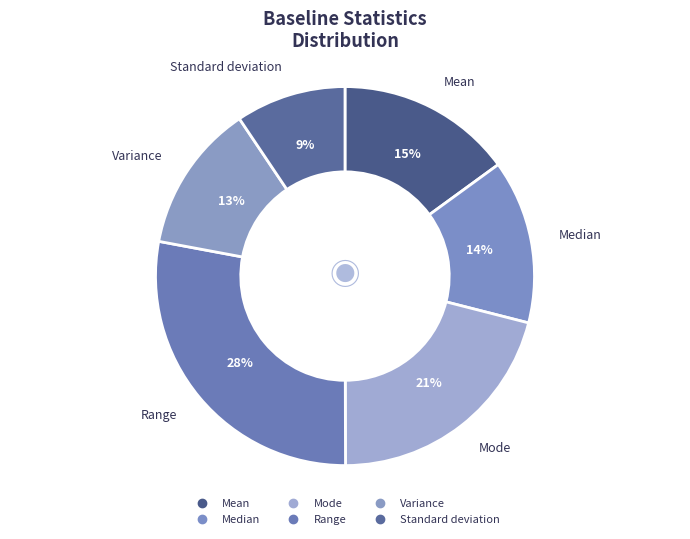

Approximately how many times larger is the value at Variance compared to Range?

0.5